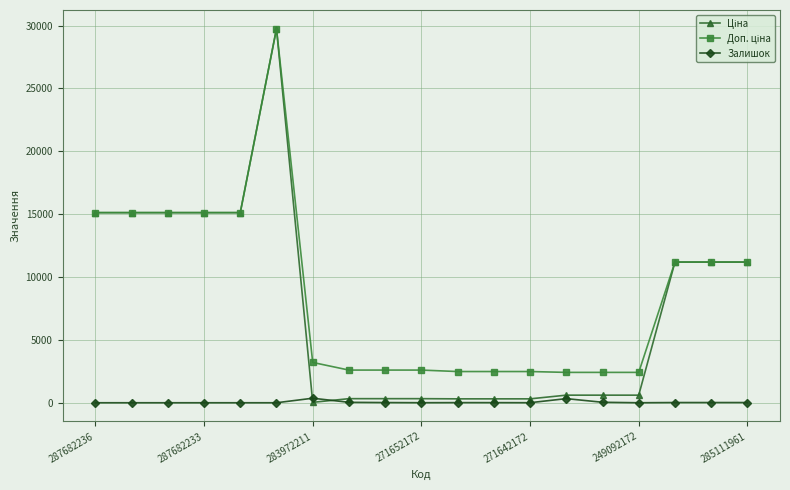

At how many categories does at least one series exceed 11955?

6